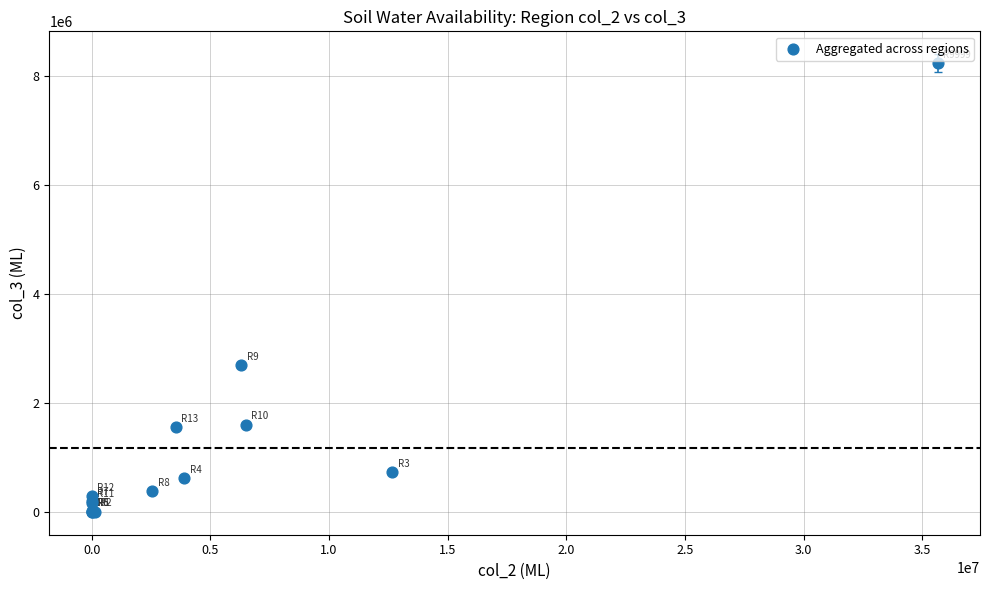

What Y value in the scatter plot is closest to 4114150?

2686100.0